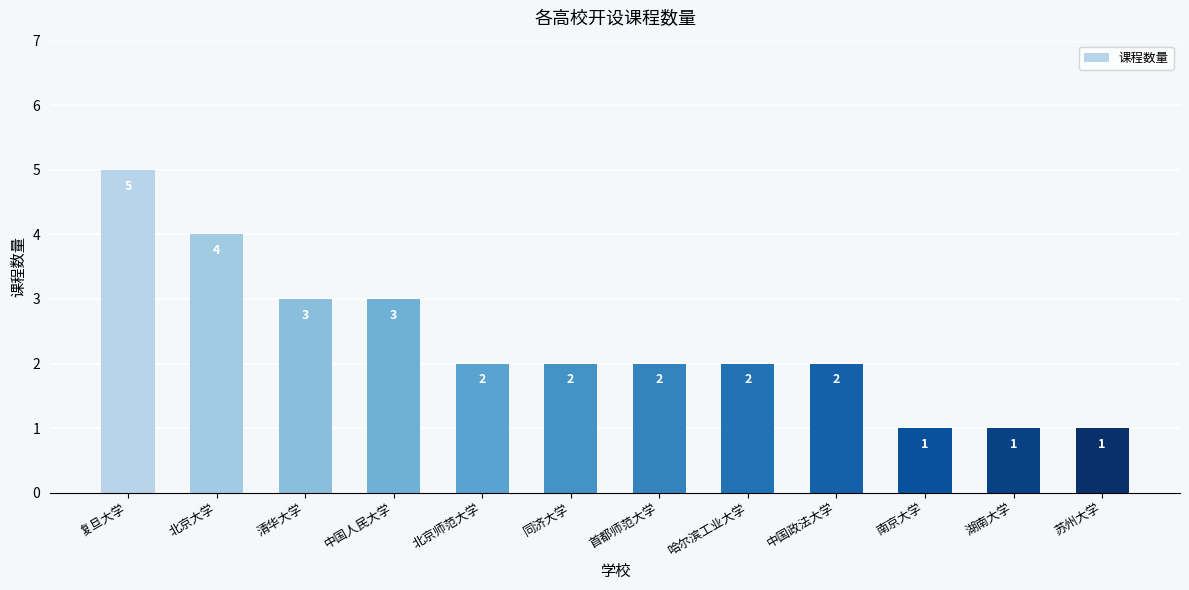

Which has a higher value, 南京大学 or 首都师范大学?

首都师范大学